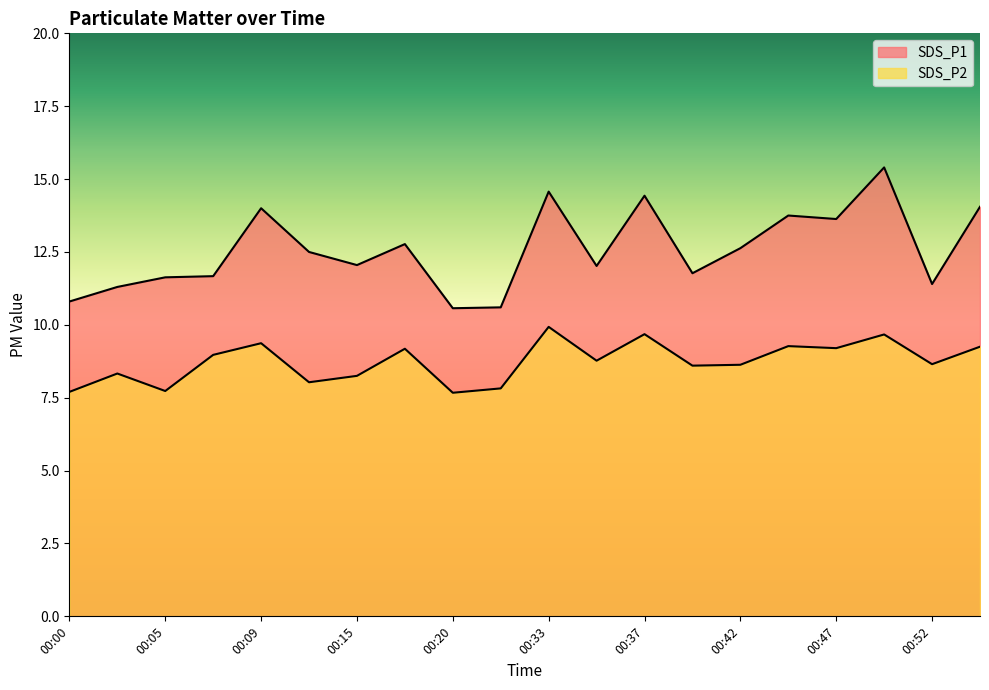

Which series has the largest total across all categories?

SDS_P1